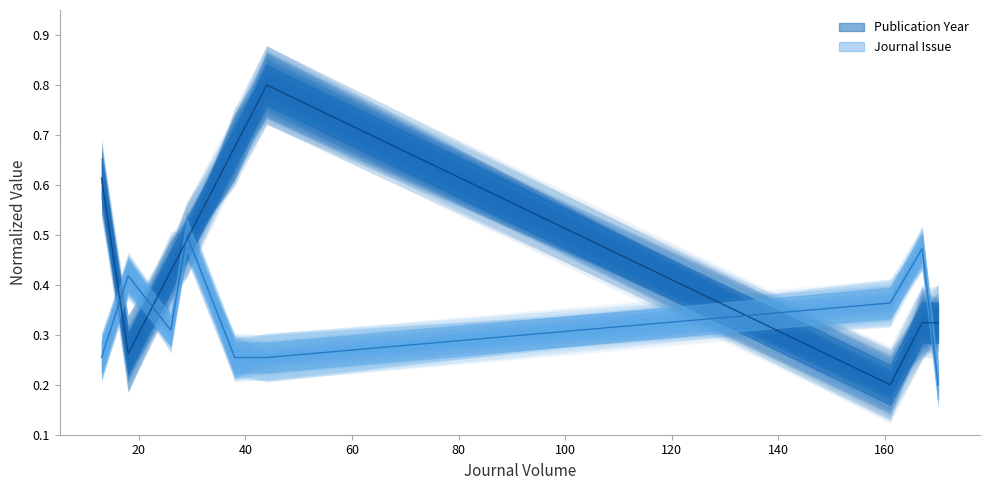

What is the sum of all Journal Issue values?

3.0